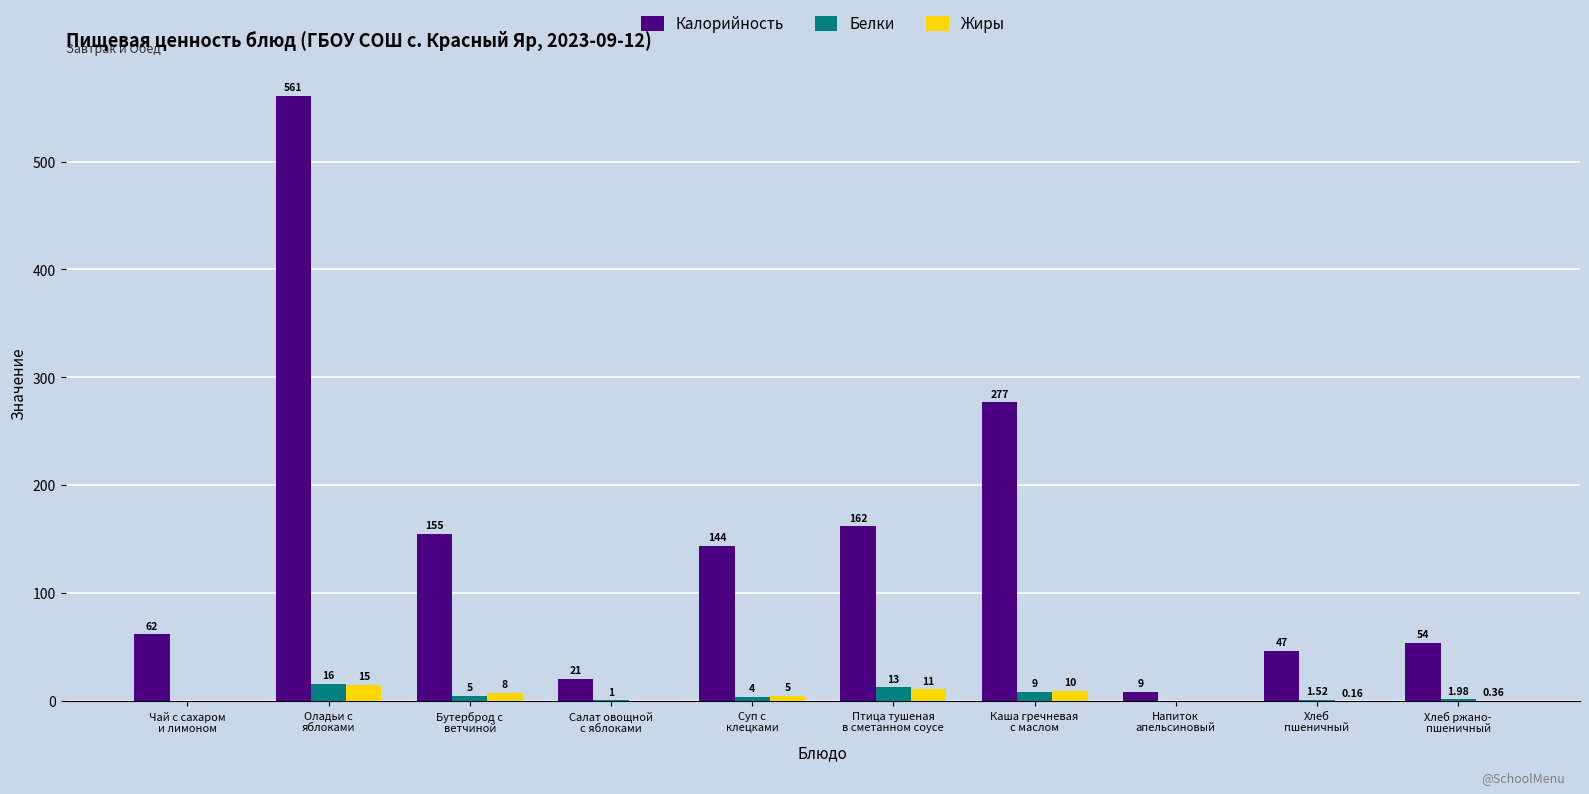

How many groups of bars are there?

10